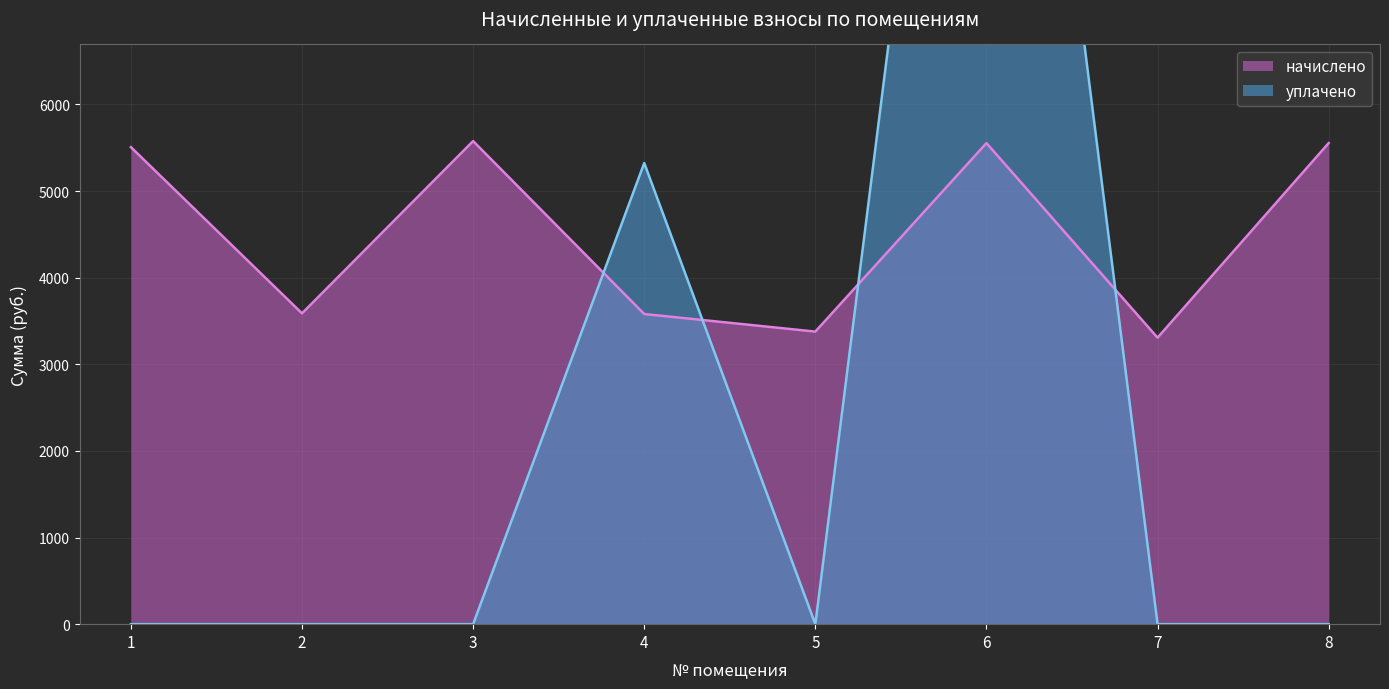

How many lines are shown in the chart?

2